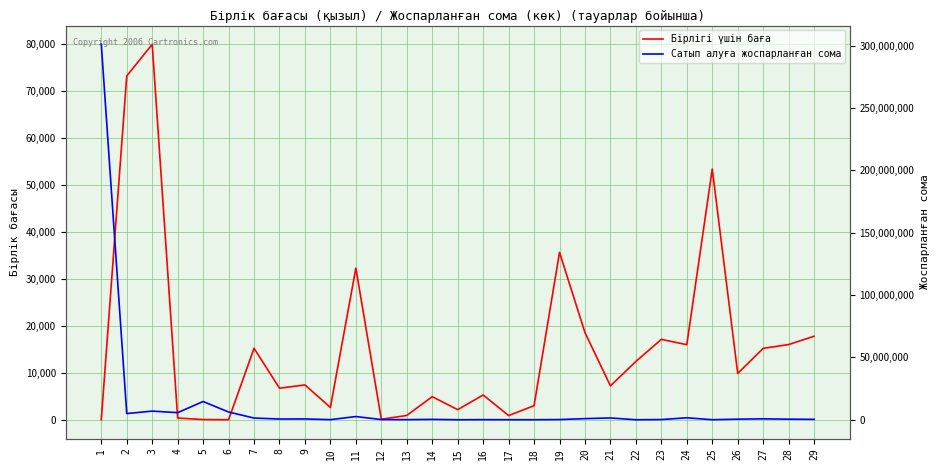

Where is Сатып алуға жоспарланған сома nearest to the value 150586098?

5